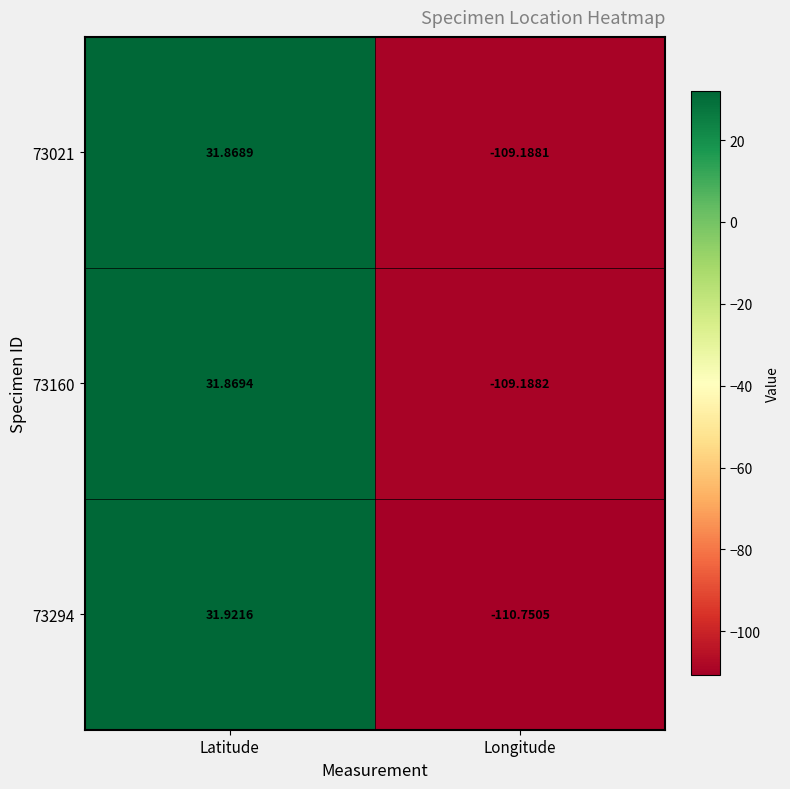

At which category does the chart reach its peak across all series?

Latitude